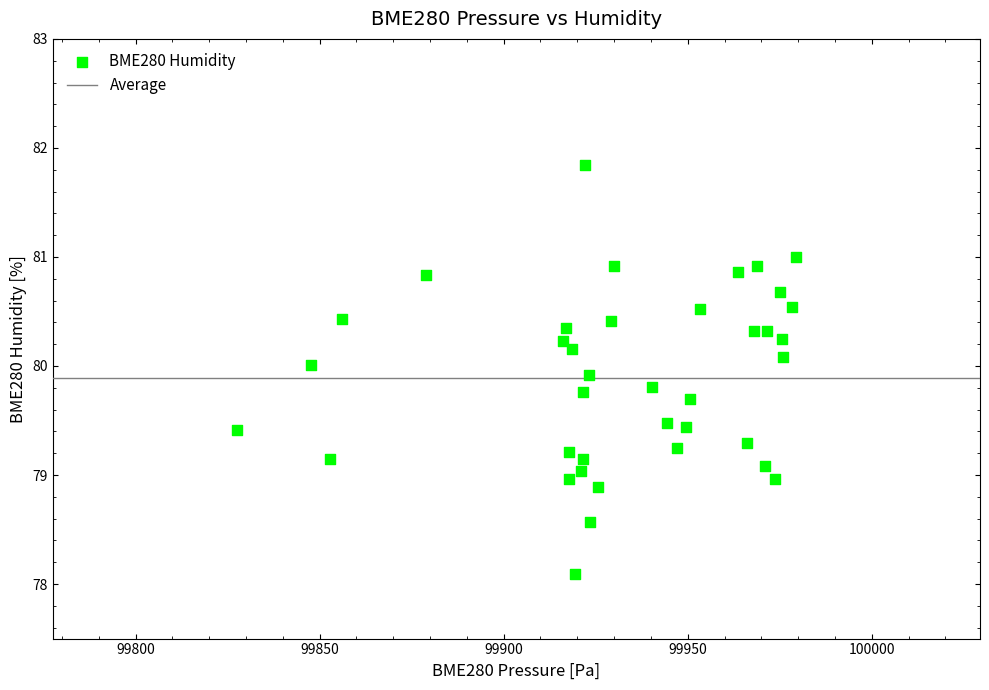

What is the range of X values (max minus min)?

151.8